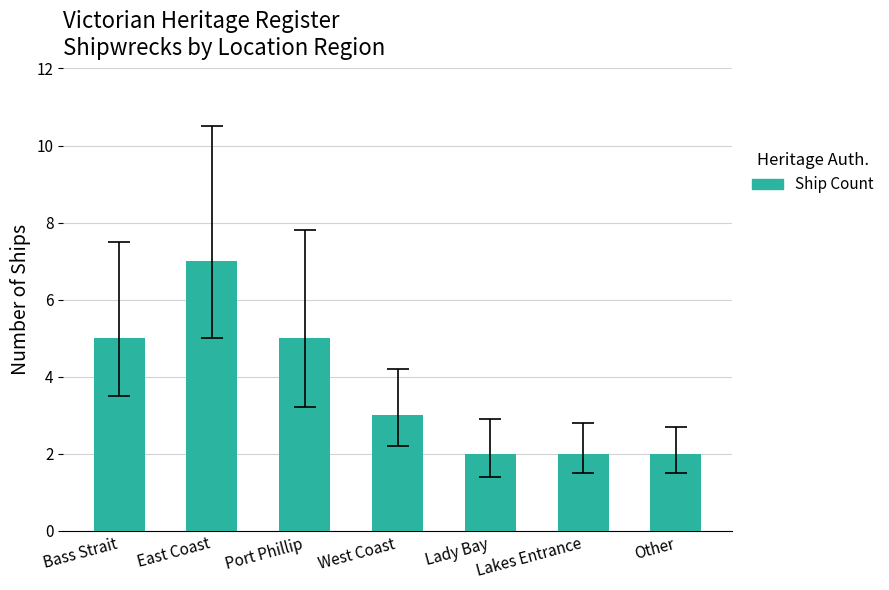

Which category has the highest value across all series?

East Coast